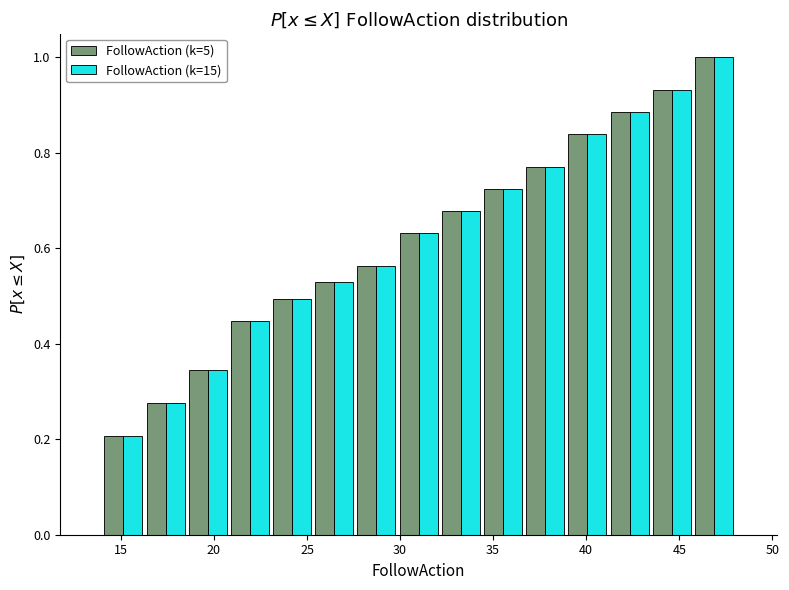

Reading left to right, transcribe this chart: for each range on the x-axis, give the height of each series' bar. Neither the bar edges nor the heights are printed on the chart, so give them approximately, as read against the axes.

14.0 to 16.5: FollowAction (k=5)=0.20	FollowAction (k=15)=0.20
16.5 to 18.5: FollowAction (k=5)=0.28	FollowAction (k=15)=0.28
18.5 to 21.0: FollowAction (k=5)=0.34	FollowAction (k=15)=0.34
21.0 to 23.0: FollowAction (k=5)=0.44	FollowAction (k=15)=0.44
23.0 to 25.5: FollowAction (k=5)=0.50	FollowAction (k=15)=0.50
25.5 to 27.5: FollowAction (k=5)=0.52	FollowAction (k=15)=0.52
27.5 to 30.0: FollowAction (k=5)=0.56	FollowAction (k=15)=0.56
30.0 to 32.0: FollowAction (k=5)=0.64	FollowAction (k=15)=0.64
32.0 to 34.5: FollowAction (k=5)=0.68	FollowAction (k=15)=0.68
34.5 to 36.5: FollowAction (k=5)=0.72	FollowAction (k=15)=0.72
36.5 to 39.0: FollowAction (k=5)=0.78	FollowAction (k=15)=0.78
39.0 to 41.0: FollowAction (k=5)=0.84	FollowAction (k=15)=0.84
41.0 to 43.5: FollowAction (k=5)=0.88	FollowAction (k=15)=0.88
43.5 to 45.5: FollowAction (k=5)=0.94	FollowAction (k=15)=0.94
45.5 to 48.0: FollowAction (k=5)=1.00	FollowAction (k=15)=1.00